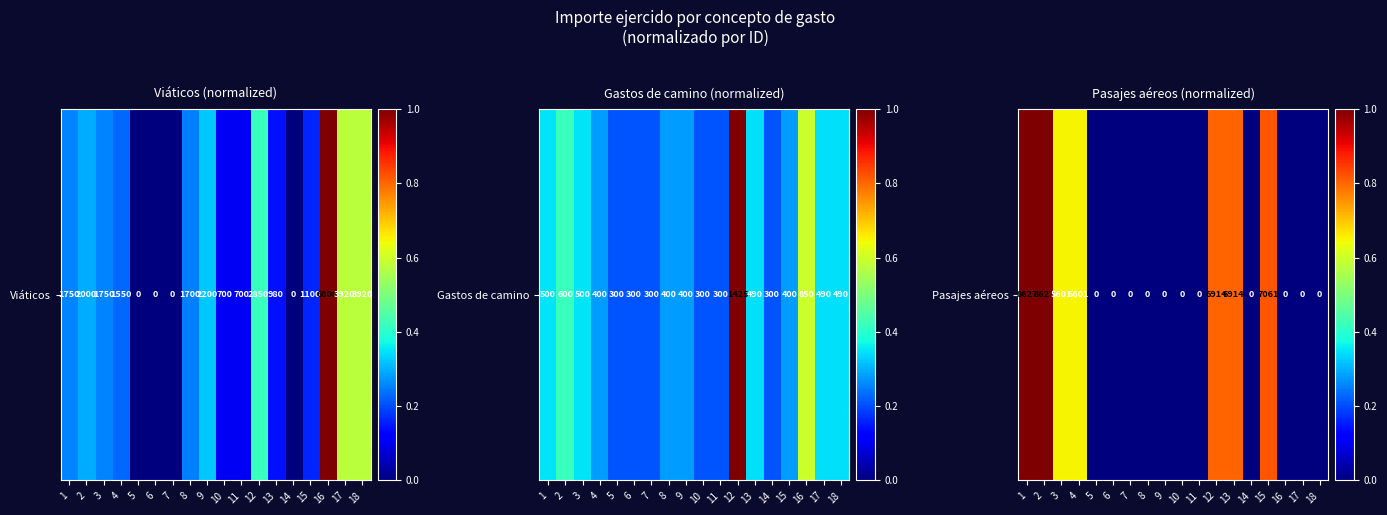

Rank the categories by value from highest to lowest.

1, 2, 15, 12, 13, 3, 4, 5, 6, 7, 8, 9, 10, 11, 14, 16, 17, 18